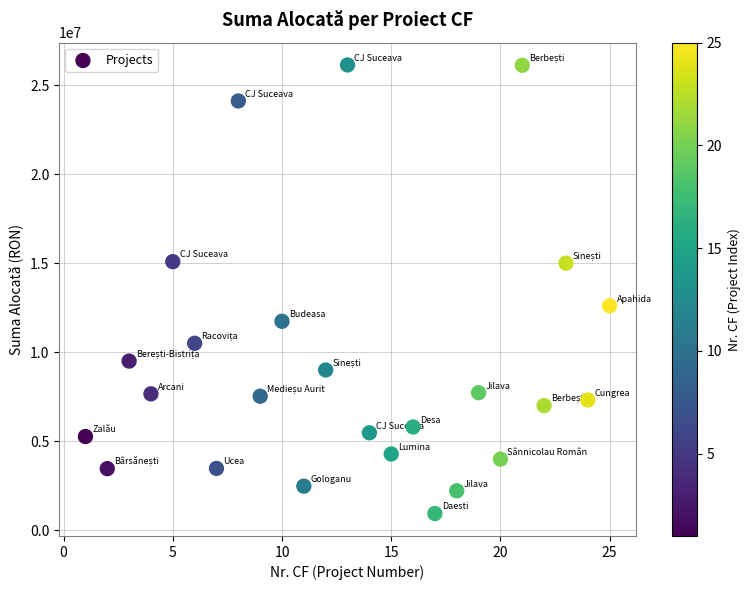

What Y value in the scatter plot is closest to 13533023?

12601386.0